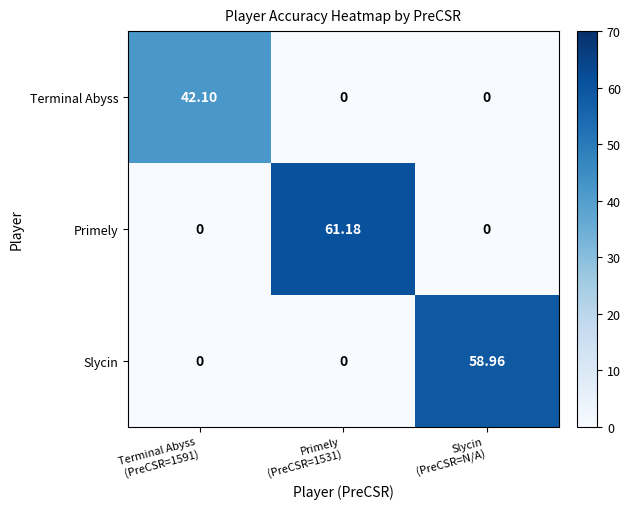

Which series has the largest range (max minus min)?

Primely